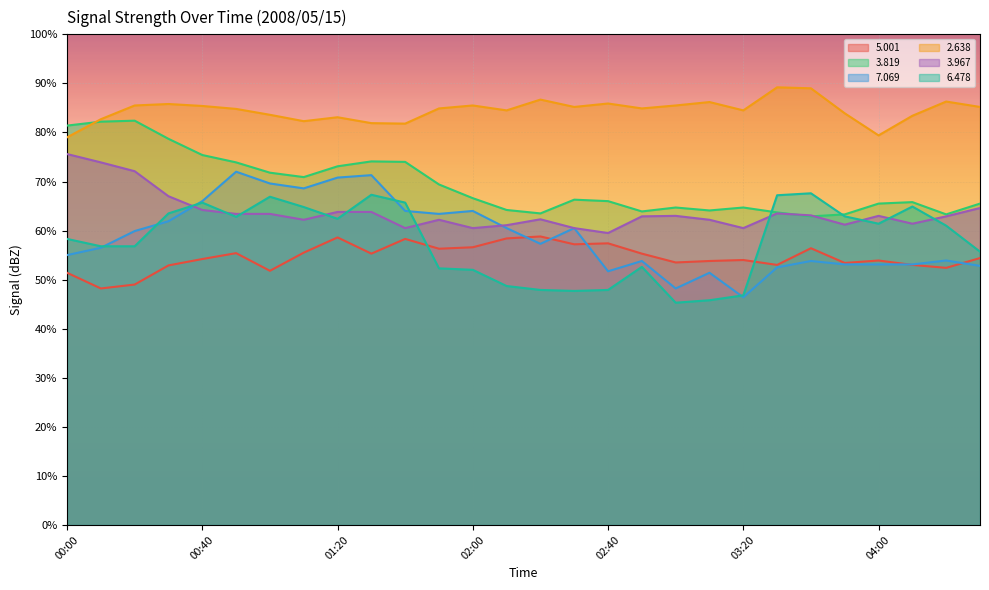

Which series has the largest total across all categories?

2.638